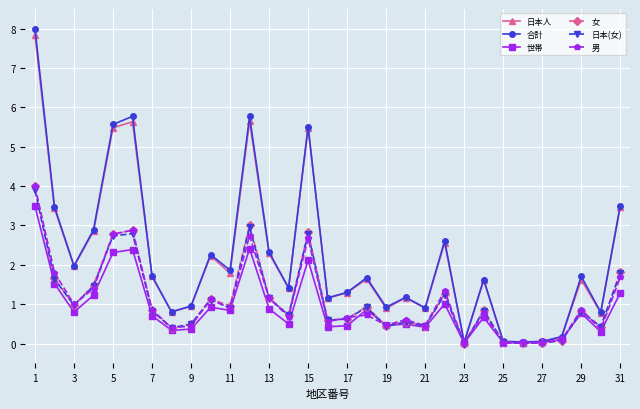

What is the maximum value for 男?

4.0